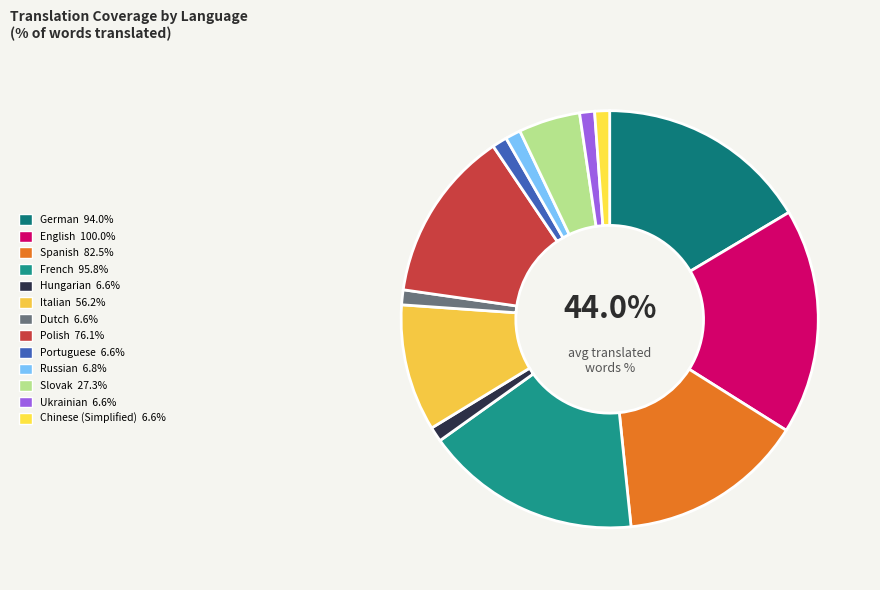

True or false: Hungarian accounts for 1% of the total.

True